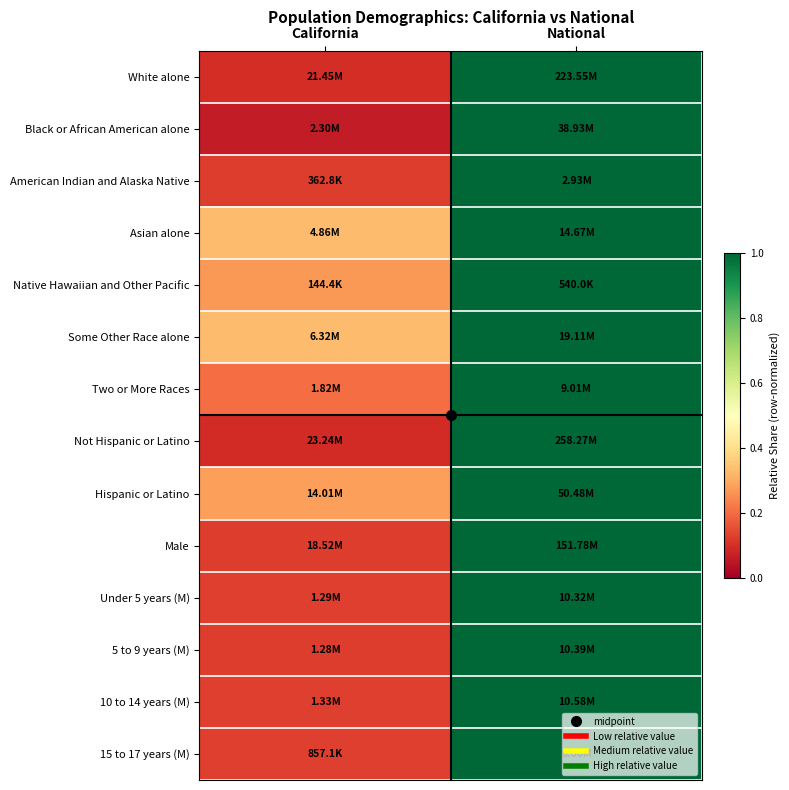

Reading left to right, list all the values displayed in this chart.

White alone: California=0.1	National=1.0
Black or African American alone: California=0.1	National=1.0
American Indian and Alaska Native: California=0.1	National=1.0
Asian alone: California=0.3	National=1.0
Native Hawaiian and Other Pacific: California=0.3	National=1.0
Some Other Race alone: California=0.3	National=1.0
Two or More Races: California=0.2	National=1.0
Not Hispanic or Latino: California=0.1	National=1.0
Hispanic or Latino: California=0.3	National=1.0
Male: California=0.1	National=1.0
Under 5 years (M): California=0.1	National=1.0
5 to 9 years (M): California=0.1	National=1.0
10 to 14 years (M): California=0.1	National=1.0
15 to 17 years (M): California=0.1	National=1.0